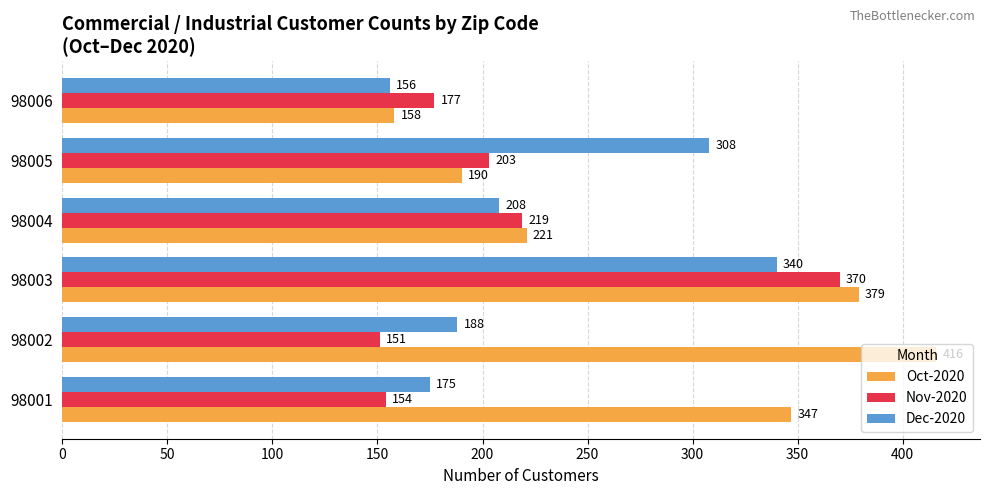

What is the spread (max minus min) of values at 98004?

13